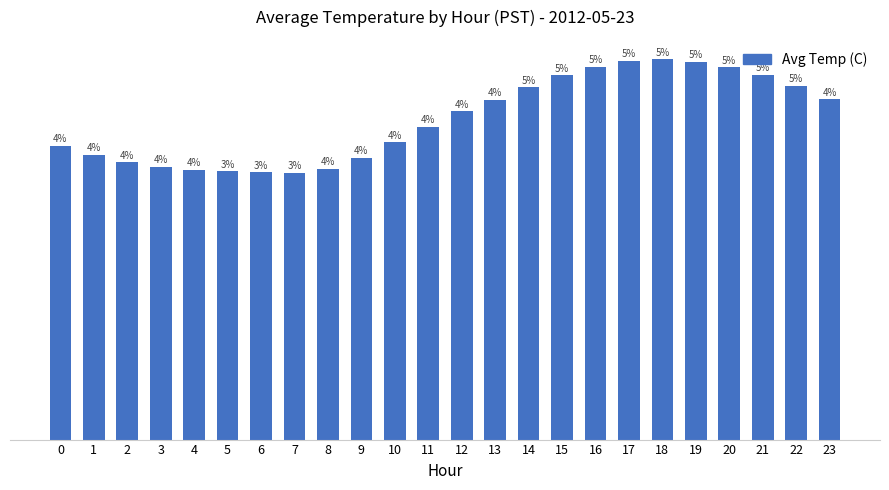

Does the chart contain any negative values?

No